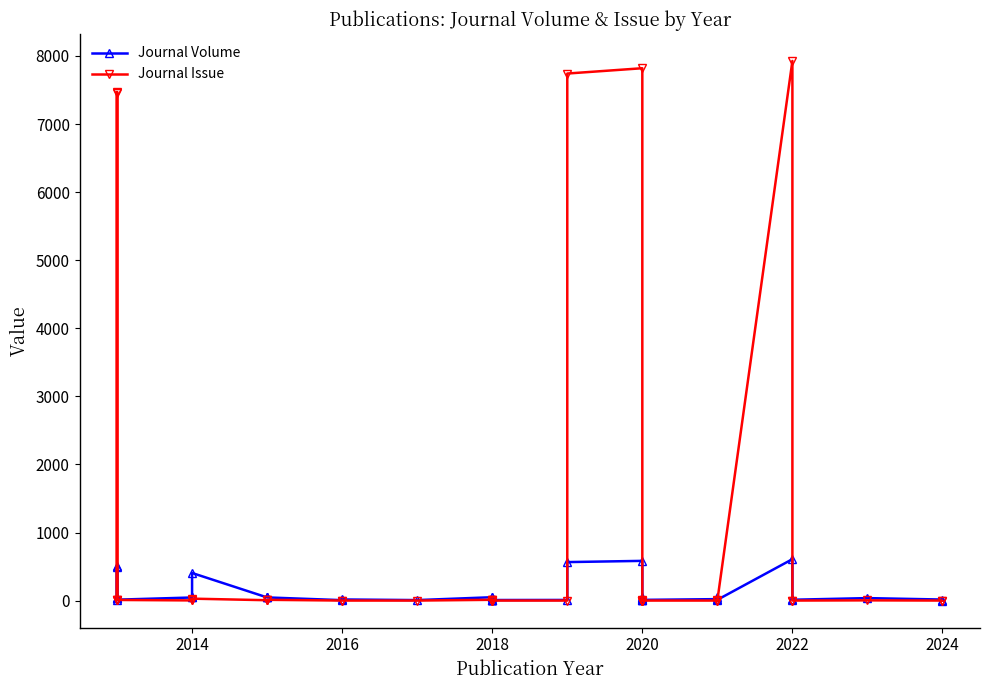

Which series has the largest range (max minus min)?

Journal Issue